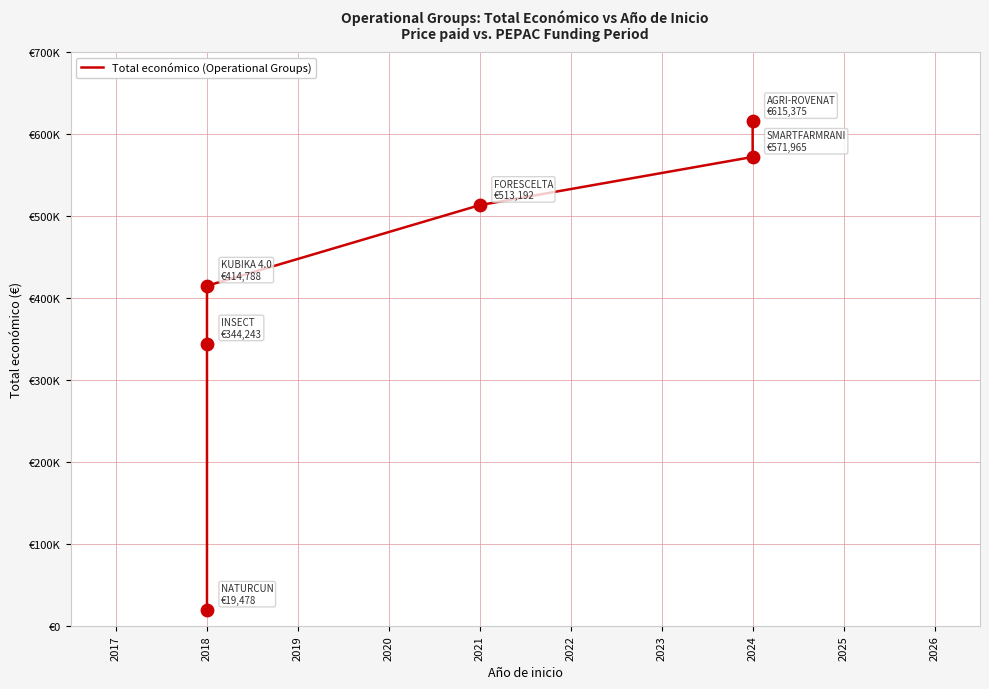

Between 2018 and 2017, which is larger?

2018